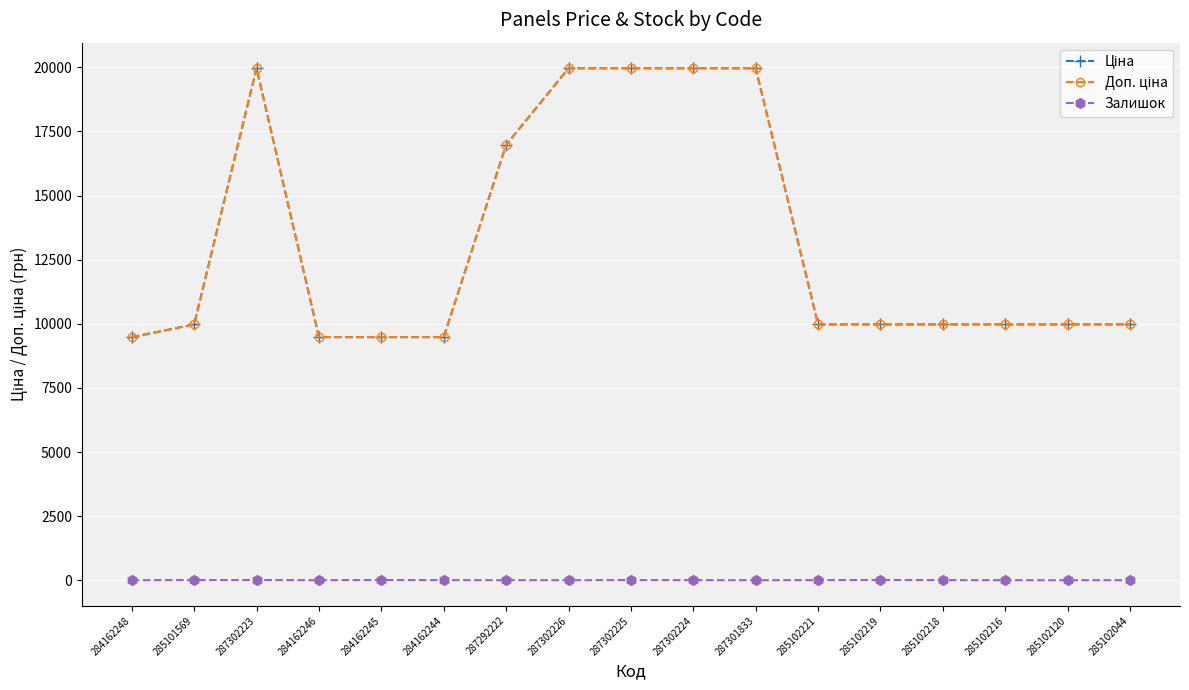

How many lines are shown in the chart?

3